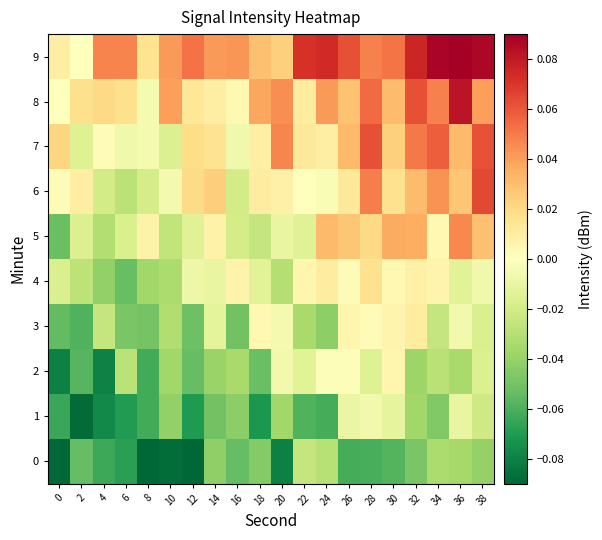

Which has a higher value, 18 or 26?

18